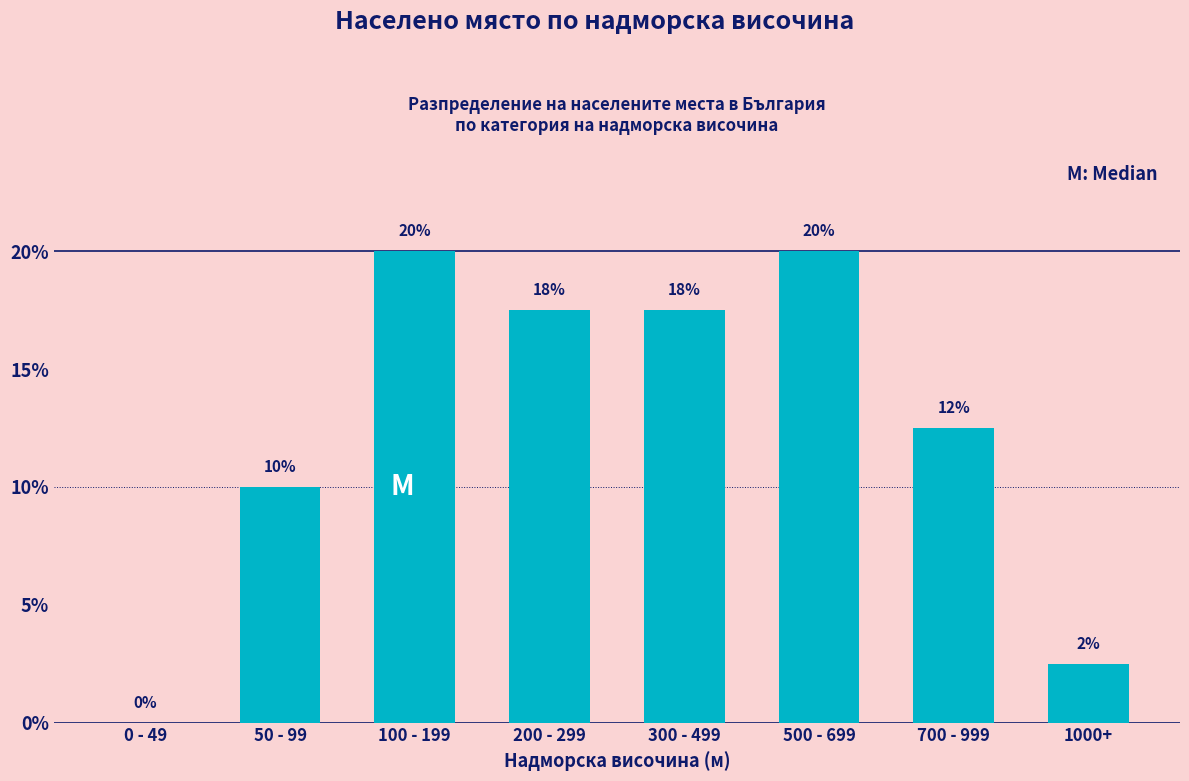

The chart shows a value of 5.2 at 50 - 99. True or false?

False